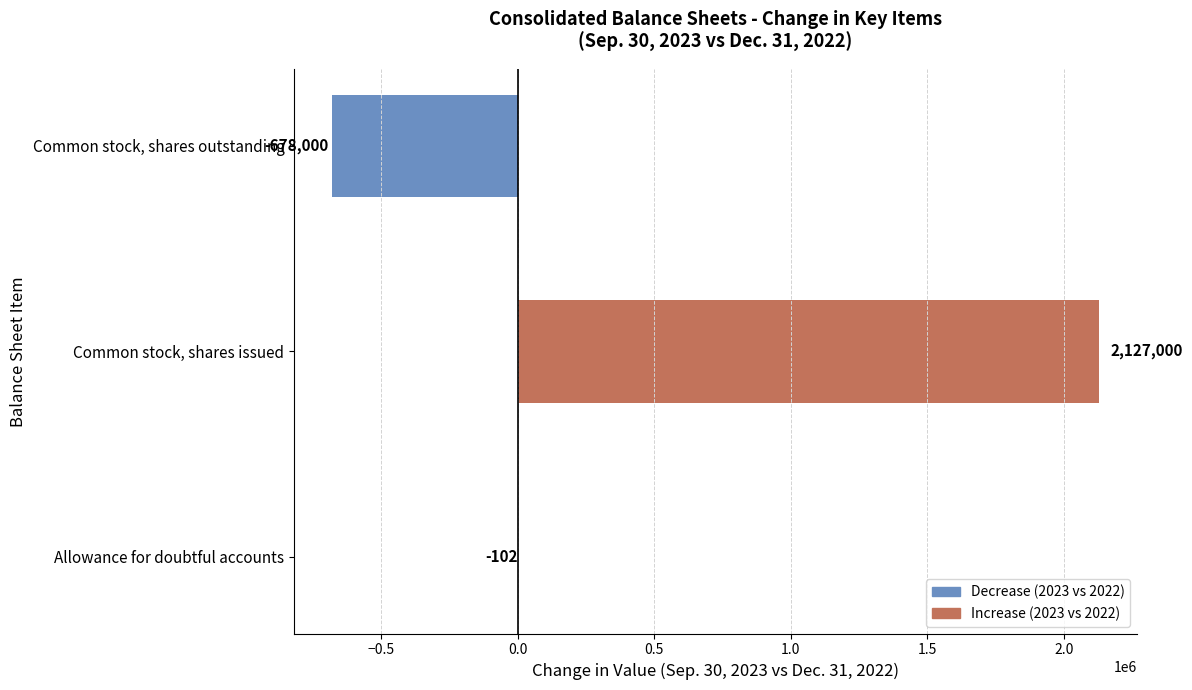

What is the change in value from Allowance for doubtful accounts to Common stock, shares issued?

+2127102